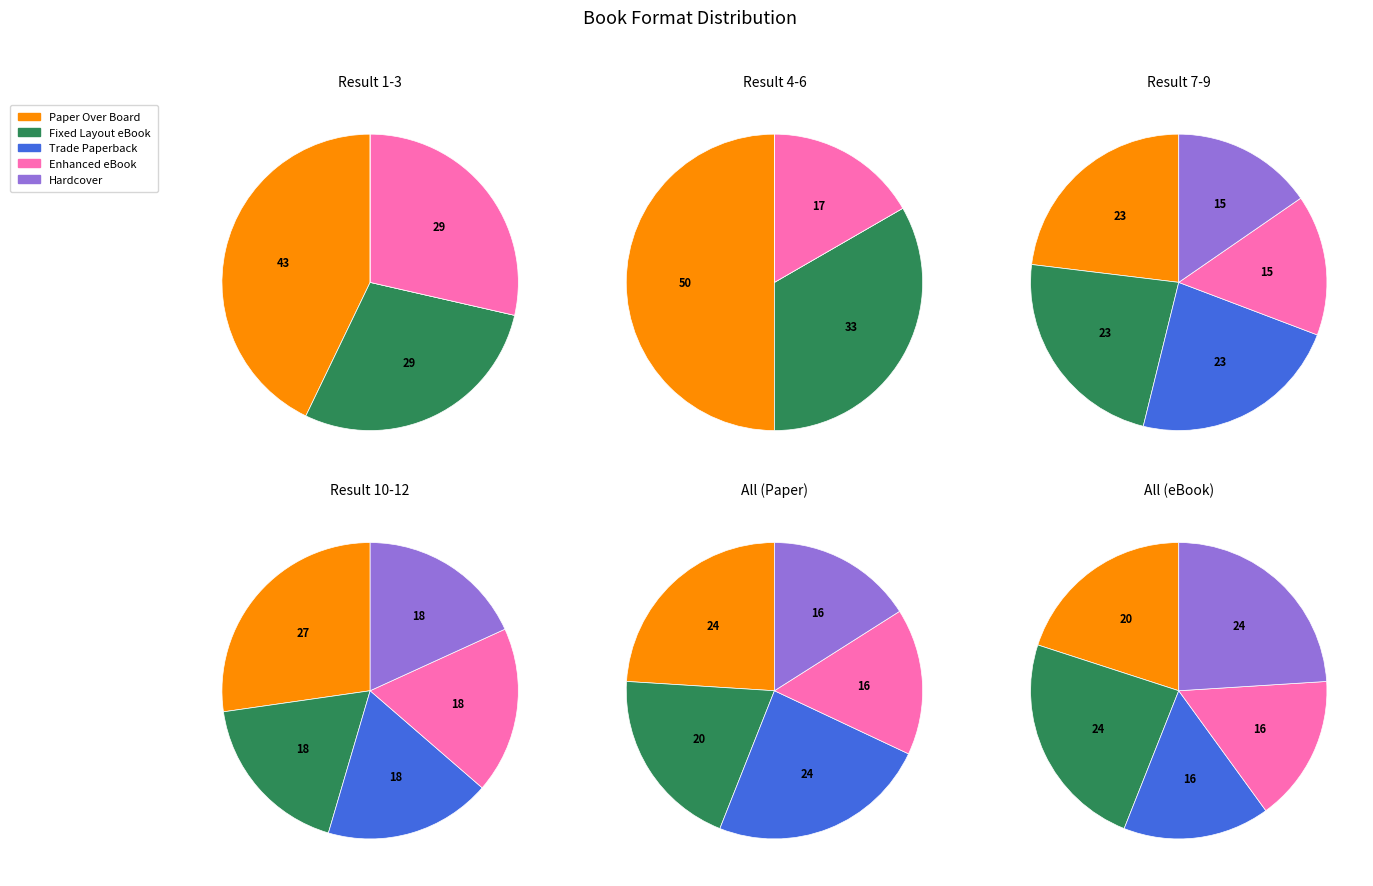

Is there a majority slice in this chart?

No